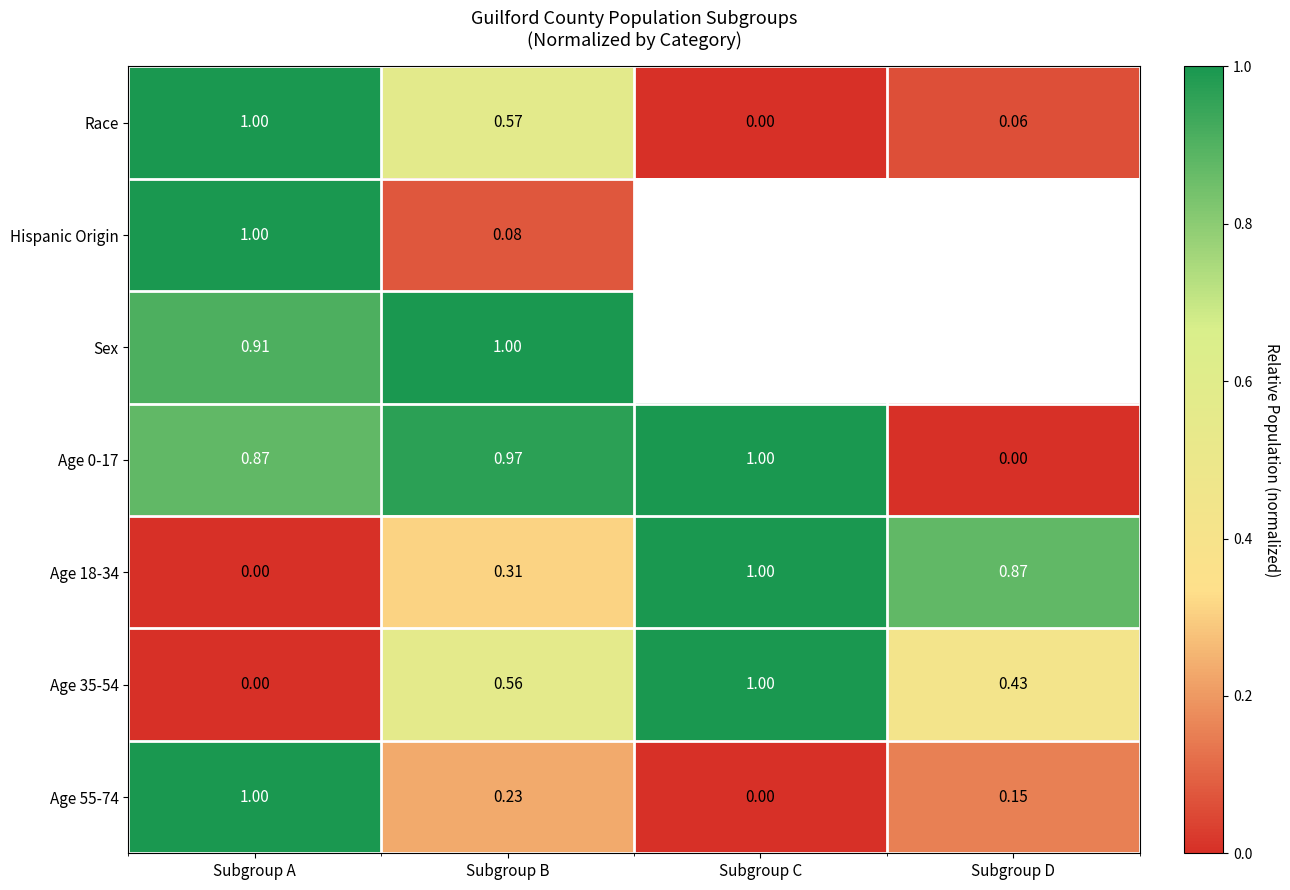

Is it true that Race equals -0.6 at Subgroup C?

False